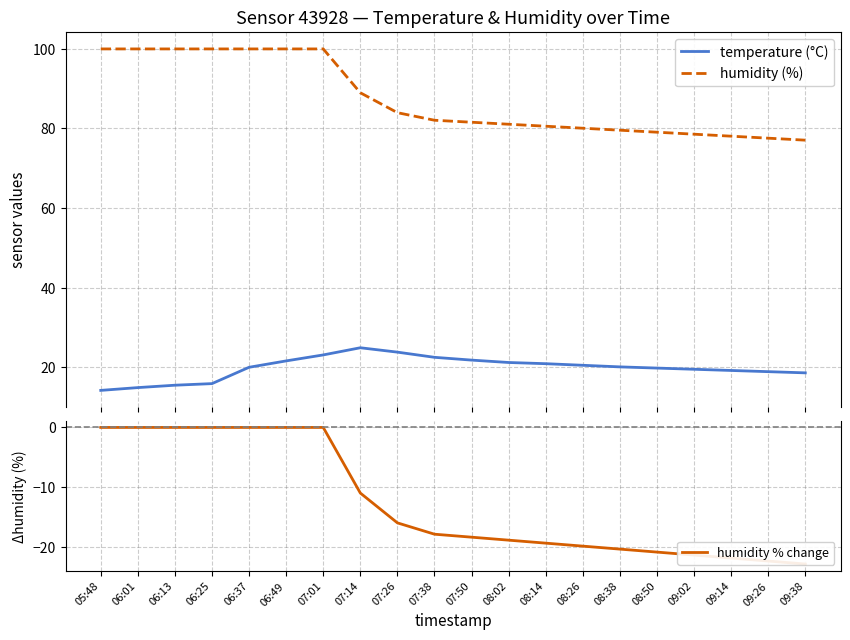

What is the label of the 17th point from the right?

06:25